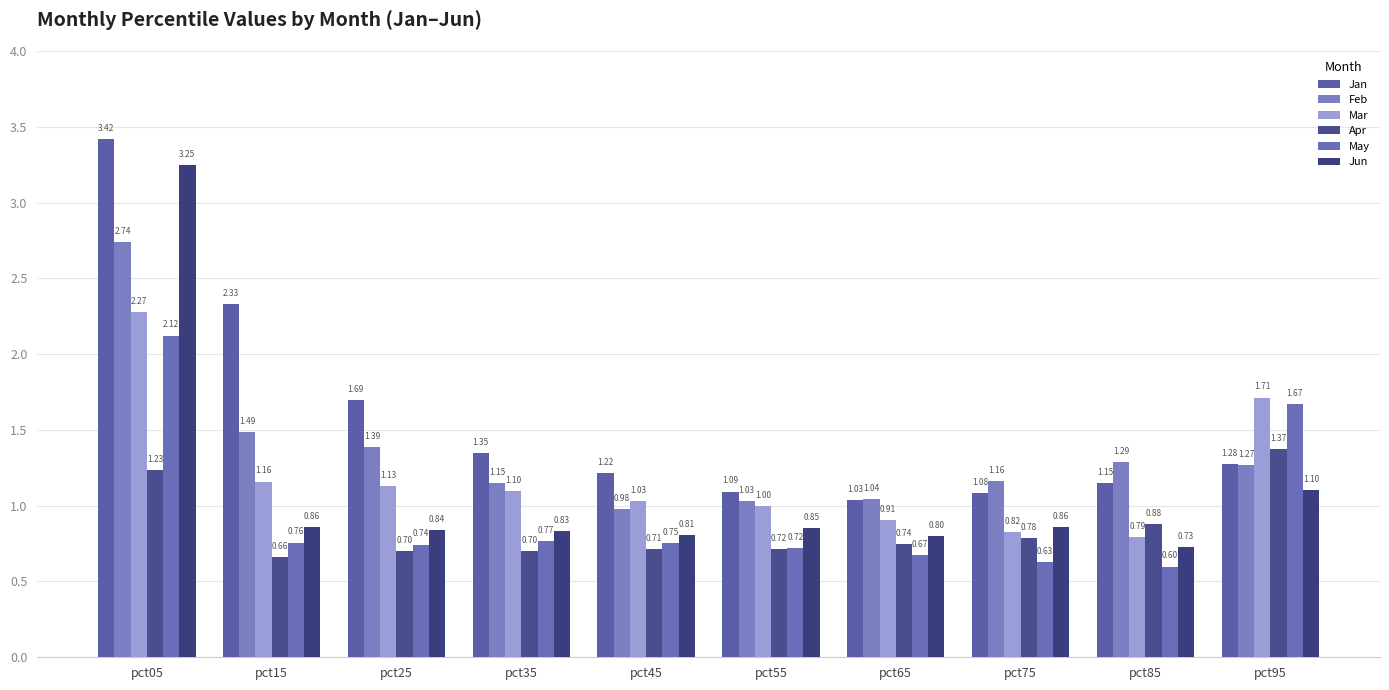

At pct25, list the series in order from smallest to largest.

Apr, May, Jun, Mar, Feb, Jan